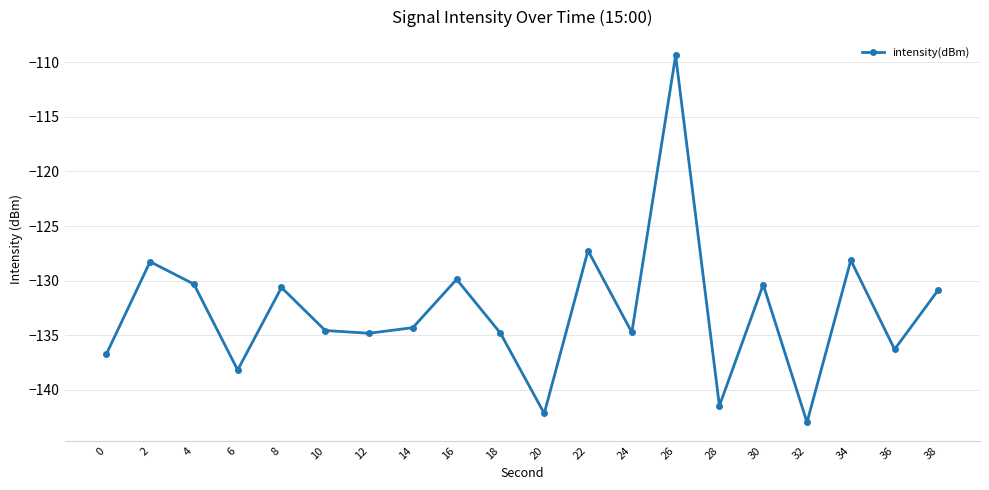

Where is the first local maximum?

2